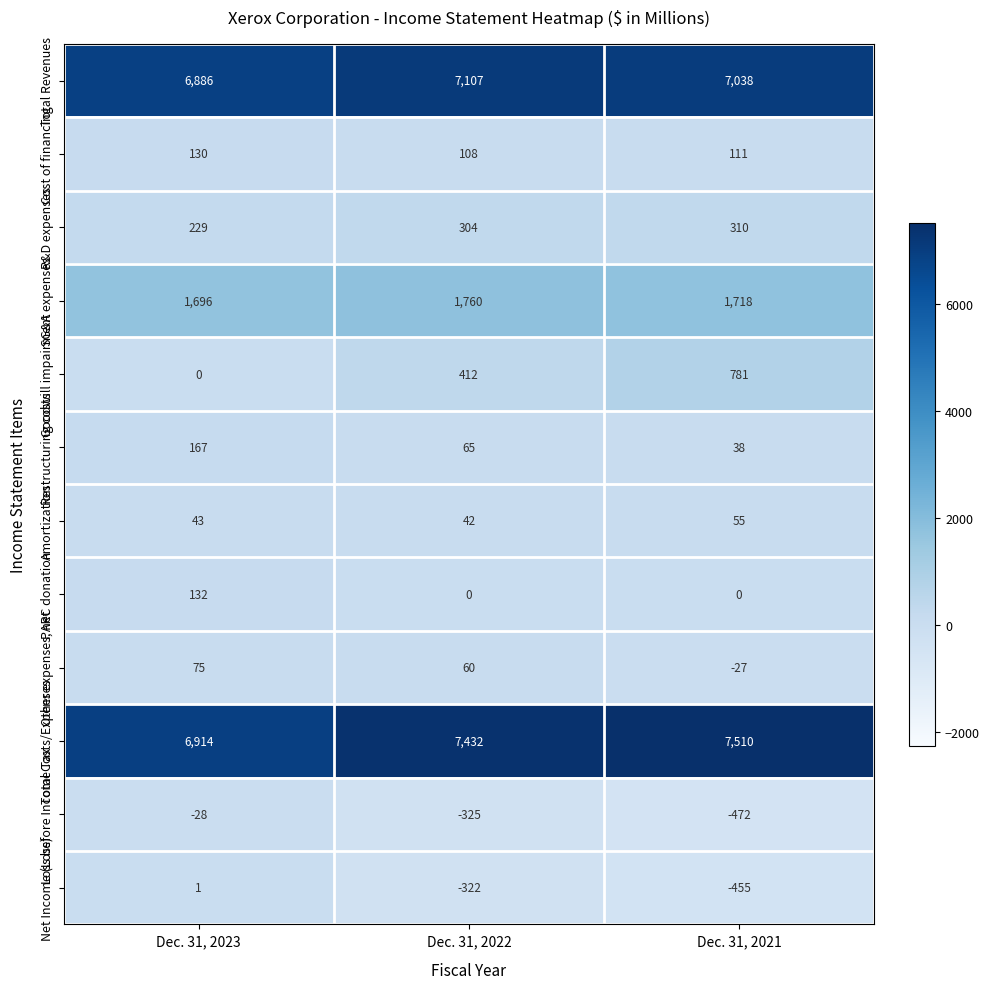

Which category has the lowest value across all series?

Dec. 31, 2021